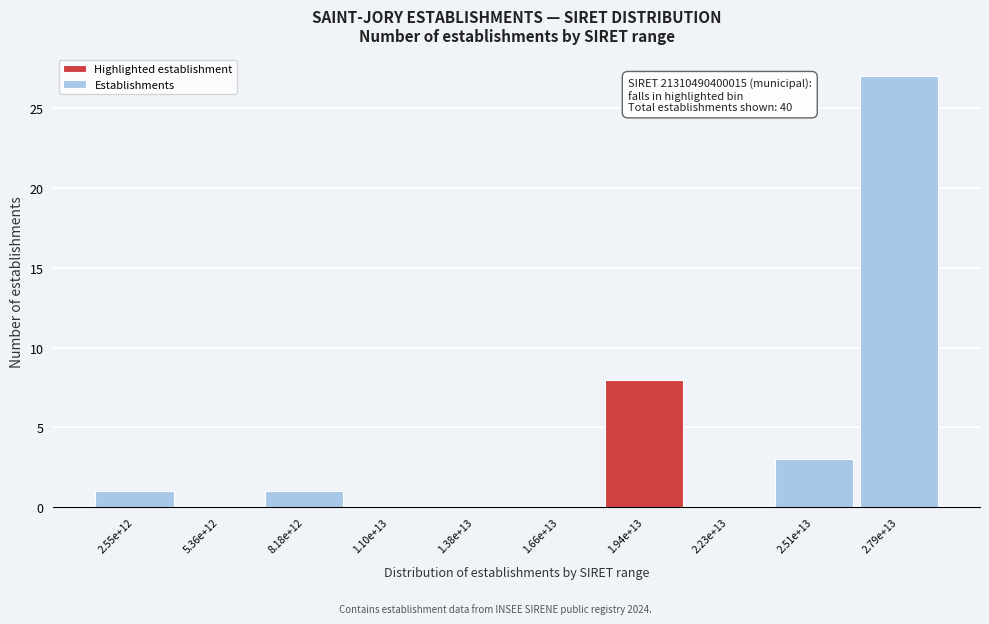

Reading right to left, extract all data points from this chart.

2.79e+13=27	2.51e+13=3	2.23e+13=0	1.94e+13=8	1.66e+13=0	1.38e+13=0	1.10e+13=0	8.18e+12=1	5.36e+12=0	2.55e+12=1